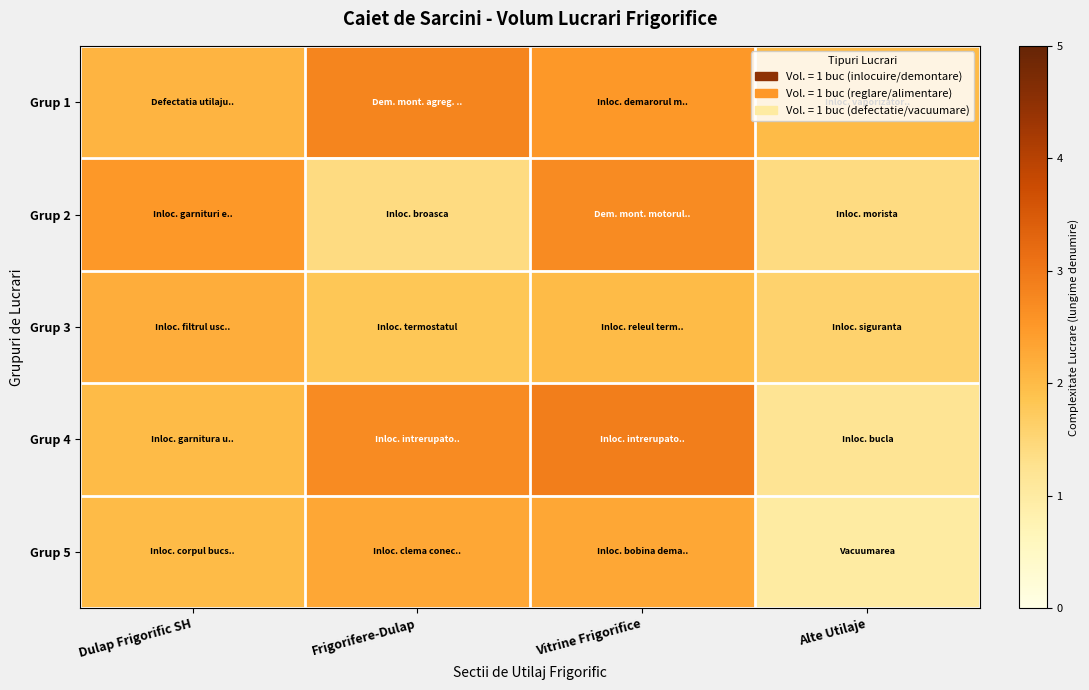

What is the spread (max minus min) of values at Frigorifere-Dulap?

1.4